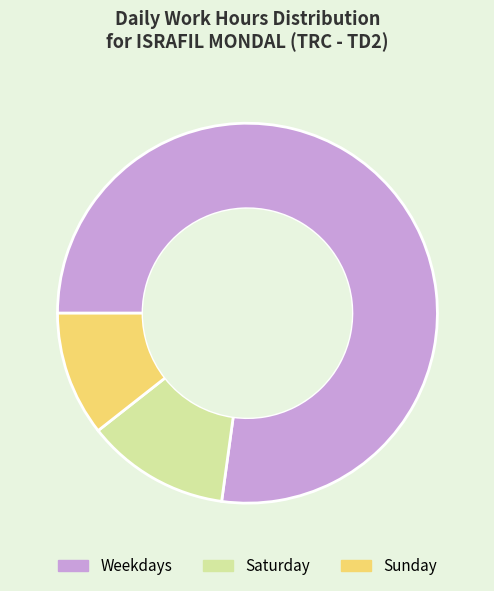

Do Sunday and Weekdays together represent more than half of the pie?

Yes